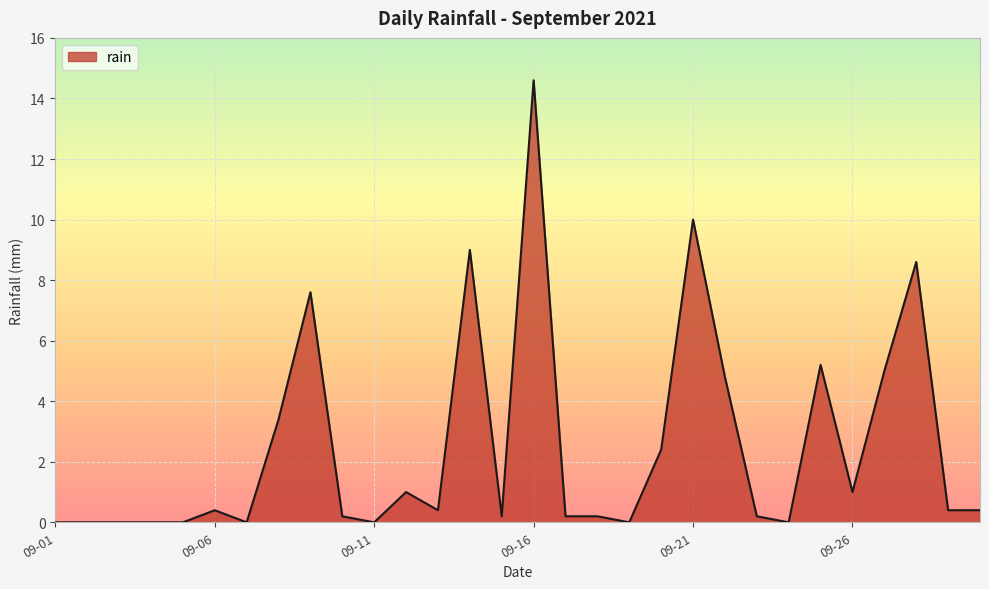

What is the greatest value displayed?

14.6